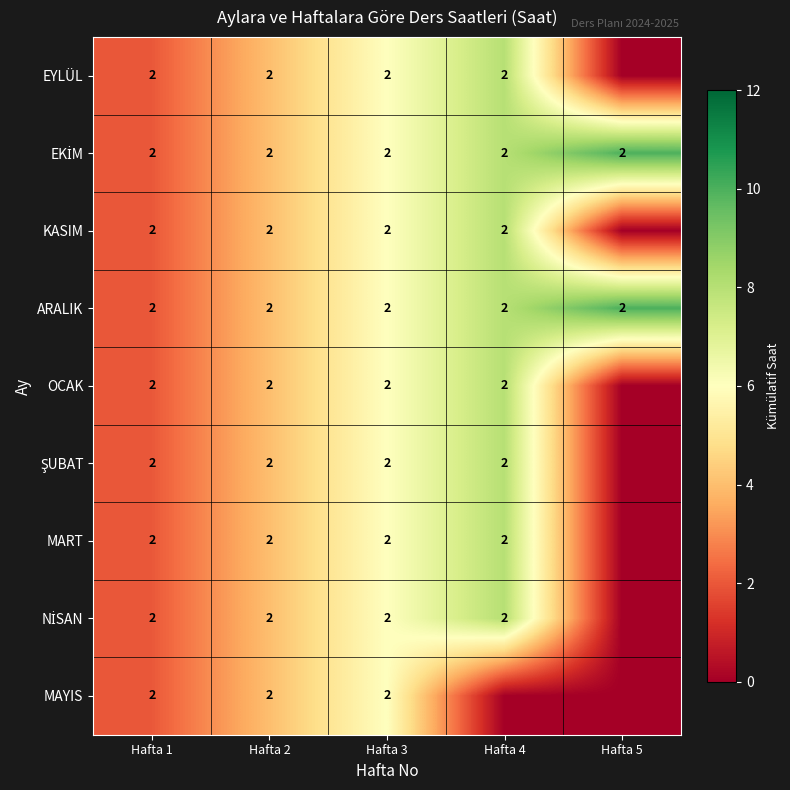

What is the total value across all series at Hafta 1?

18